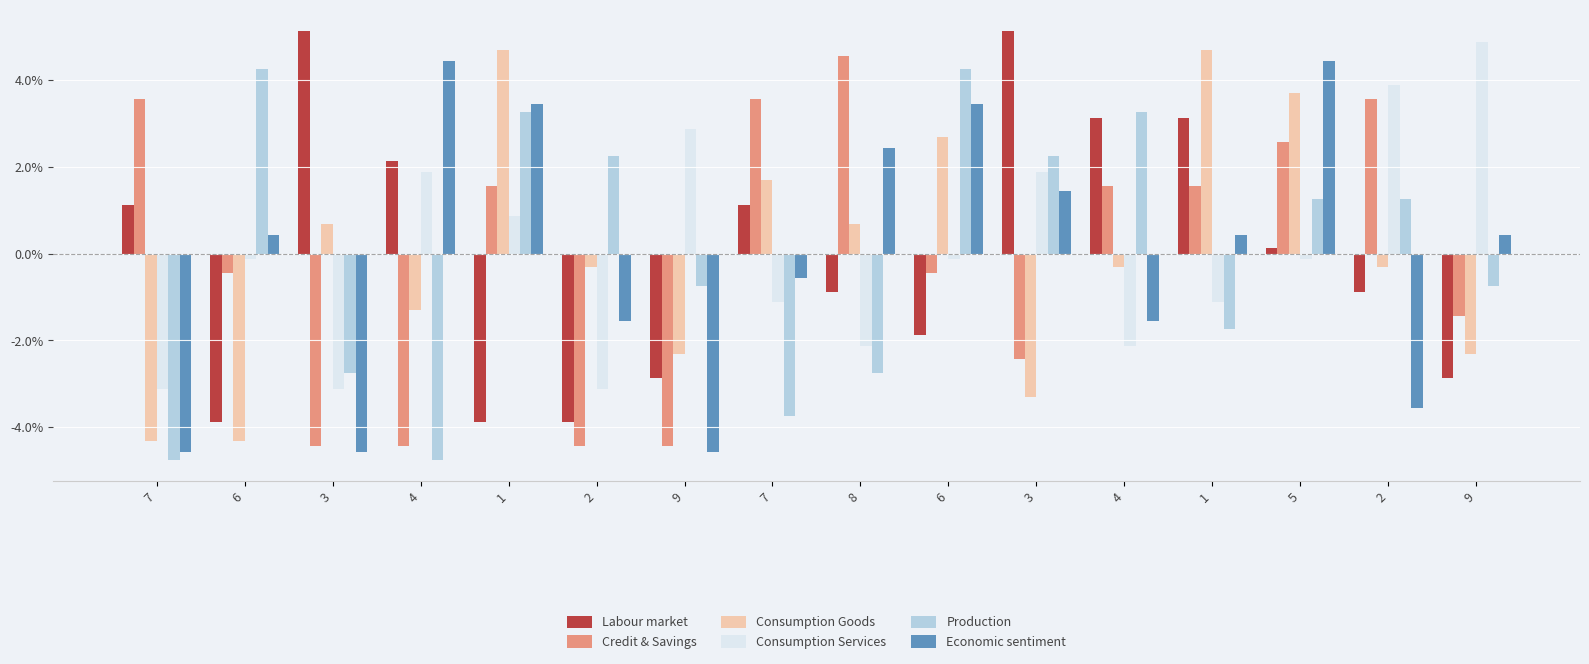

Are the bars grouped side by side (vs. stacked)?

Yes